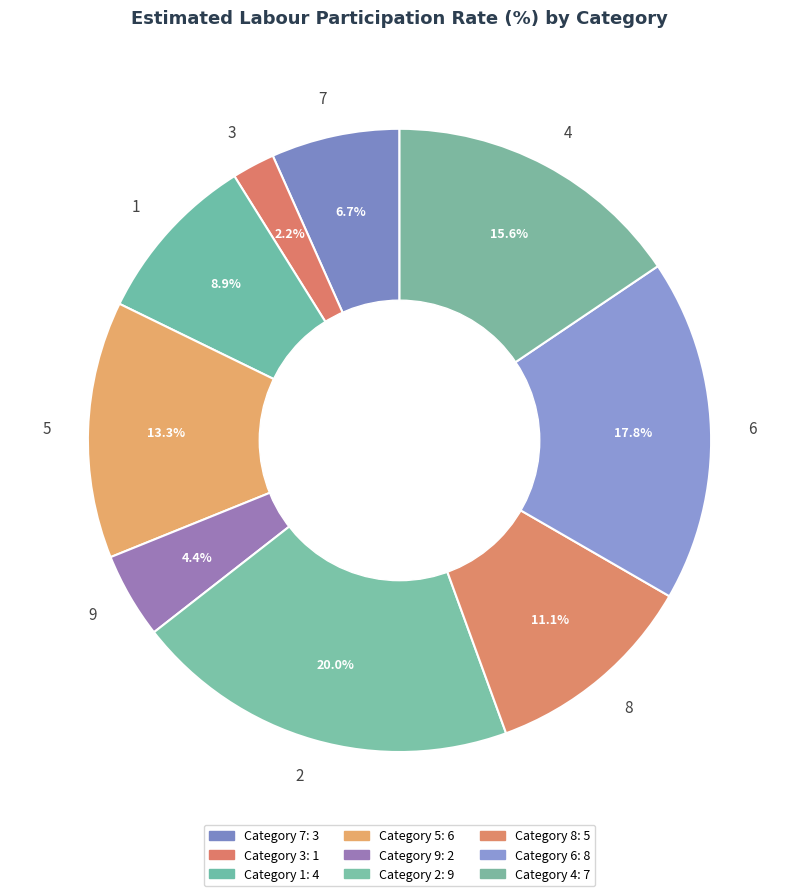

What is the ratio of the value at 1 to the value at 3?

4.0